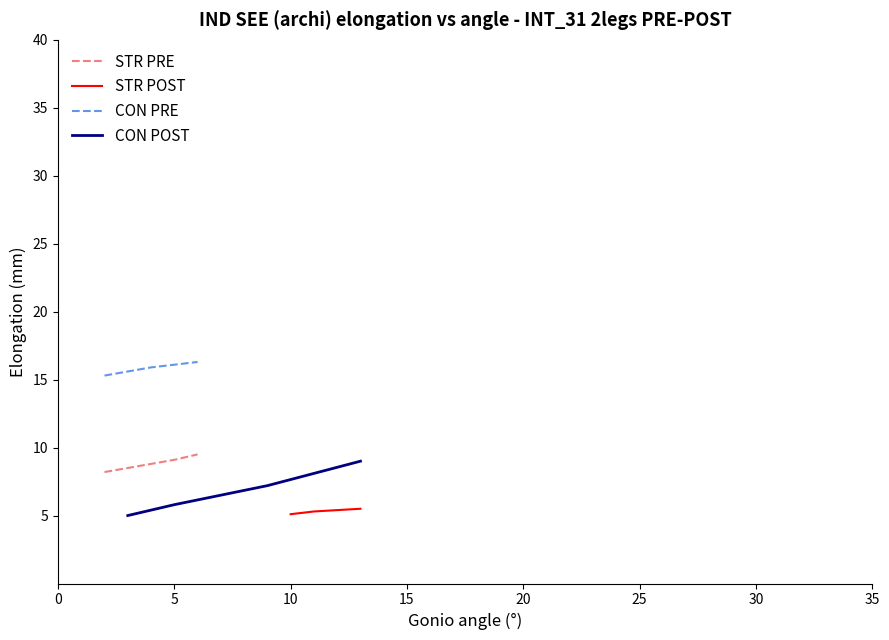

What are all the series names shown in the legend?

STR PRE, STR POST, CON PRE, CON POST